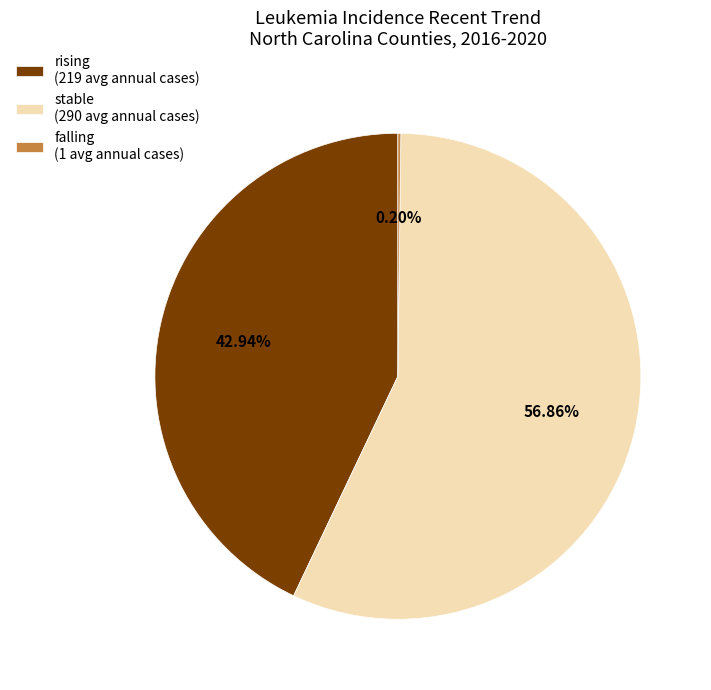

Is there any slice that represents more than half of the pie?

Yes